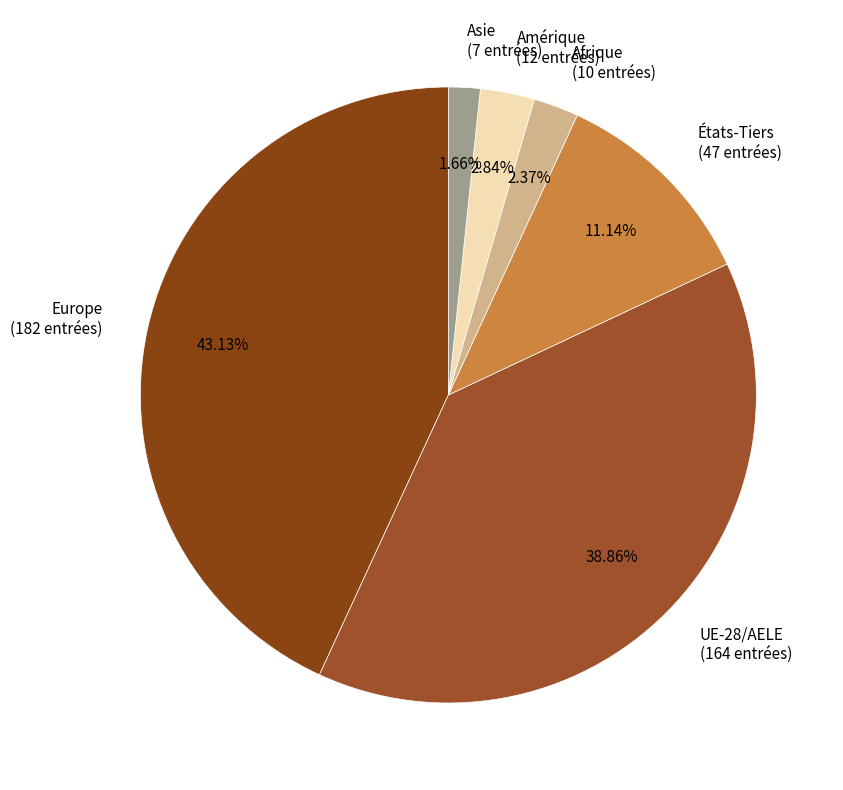

To the nearest percent, what is the difference between the États-Tiers and Europe slice percentages?

32%